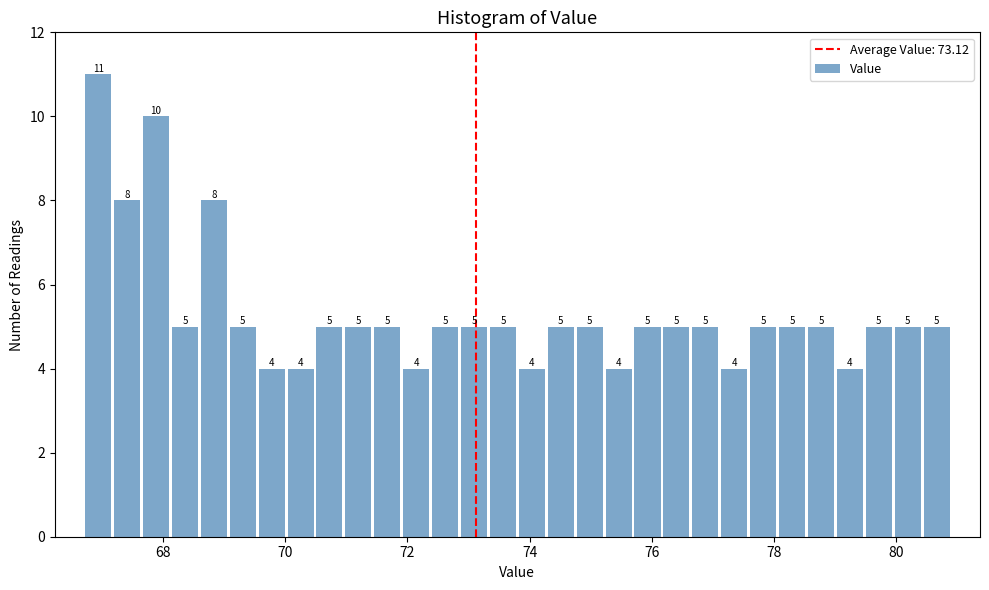

Read against the x-axis, roughly where is the centre of the tallest bar?

67.0